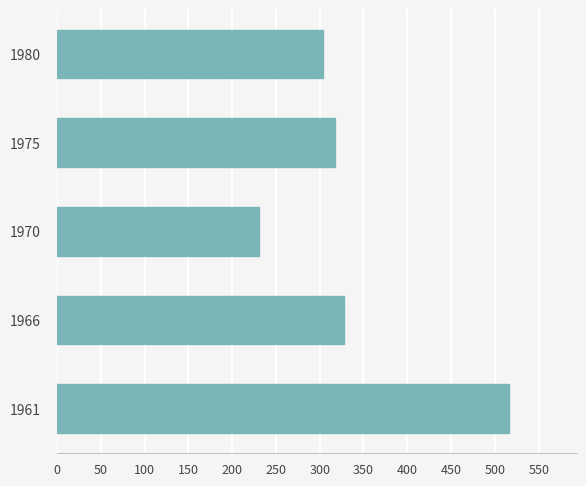

Between 1975 and 1980, which is larger?

1975